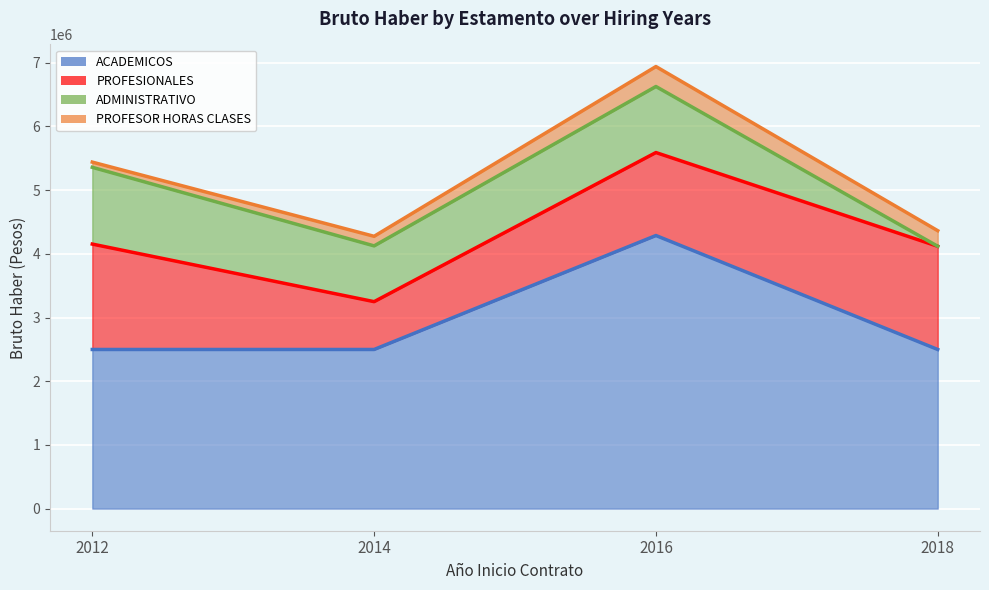

True or false: PROFESIONALES and ACADEMICOS cross at least once.

False